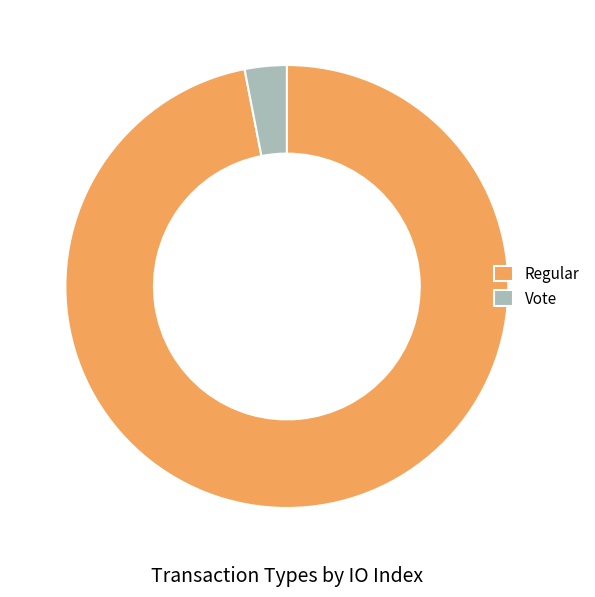

Is it true that Vote is 3% of the pie?

True